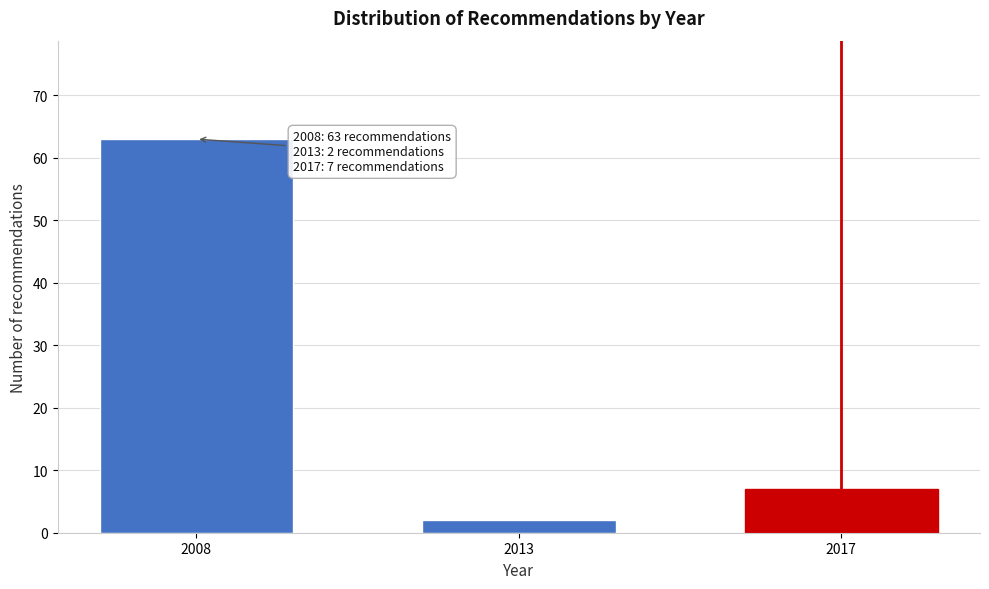

Reading left to right, extract all data points from this chart.

2008=63	2013=2	2017=7